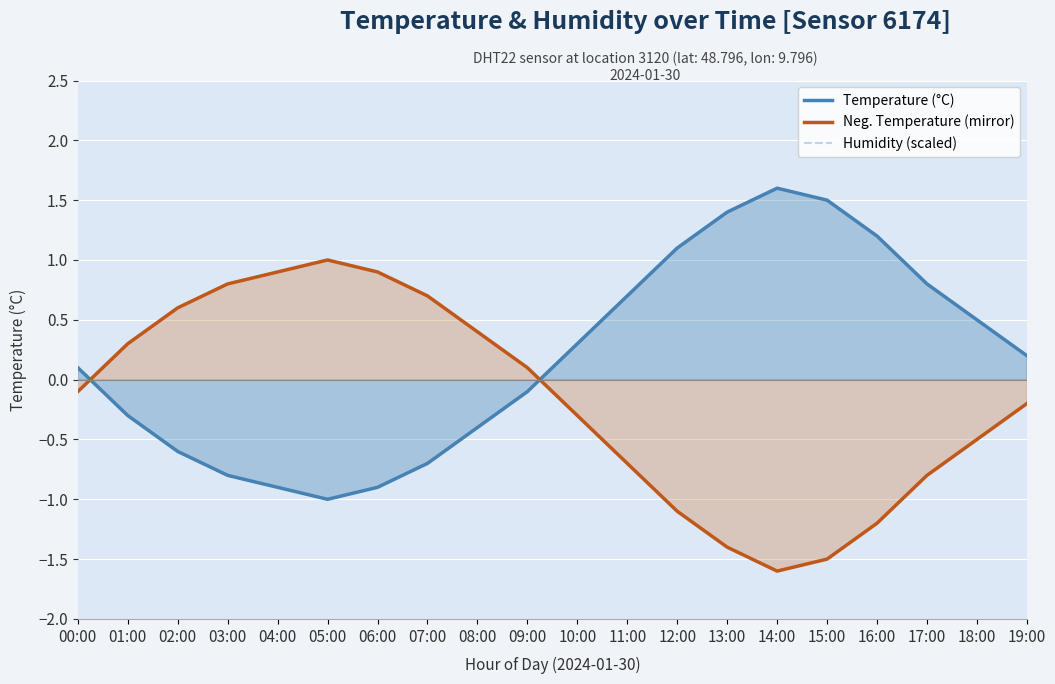

How many interior local valleys does the Temperature (°C) series have?

1